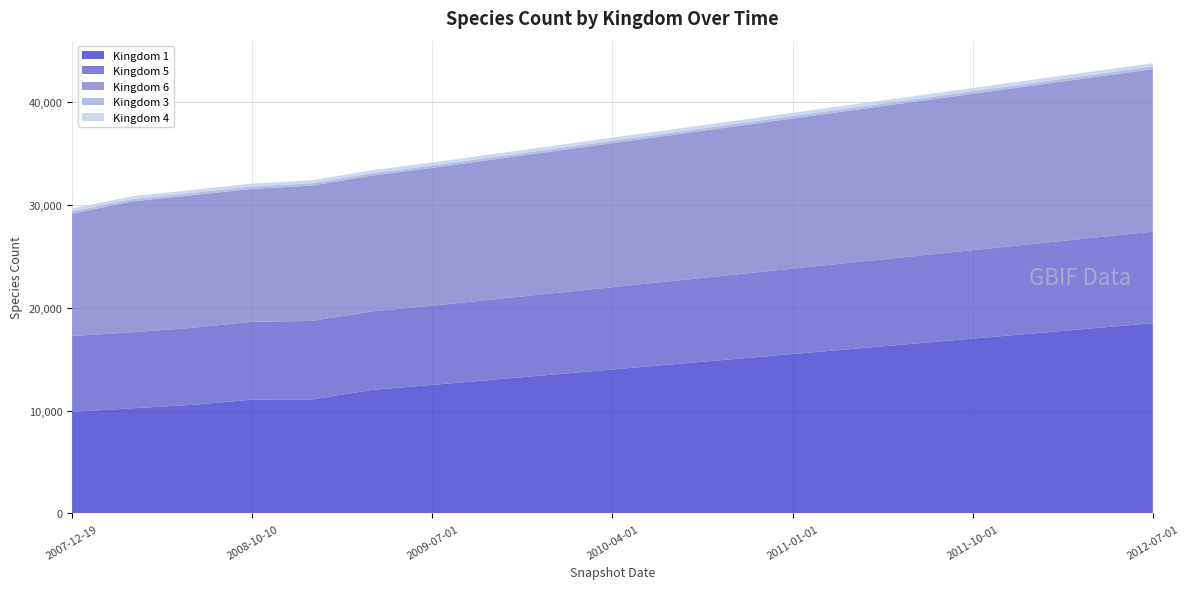

Reading left to right, list all the values displayed in this chart.

Kingdom 1: 9871	10225	10562	11065	11087	12018	12500	13000	13500	14000	14500	15000	15500	16000	16500	17000	17500	18000	18500
Kingdom 5: 7382	7387	7484	7568	7636	7634	7700	7800	7900	8000	8100	8200	8300	8400	8500	8600	8700	8800	8900
Kingdom 6: 11895	12729	12895	12923	13154	13200	13400	13600	13800	14000	14200	14400	14600	14800	15000	15200	15400	15600	15800
Kingdom 3: 223	223	228	228	228	228	230	232	234	236	238	240	242	244	246	248	250	252	254
Kingdom 4: 278	279	287	287	294	293	295	297	299	301	303	305	307	309	311	313	315	317	319